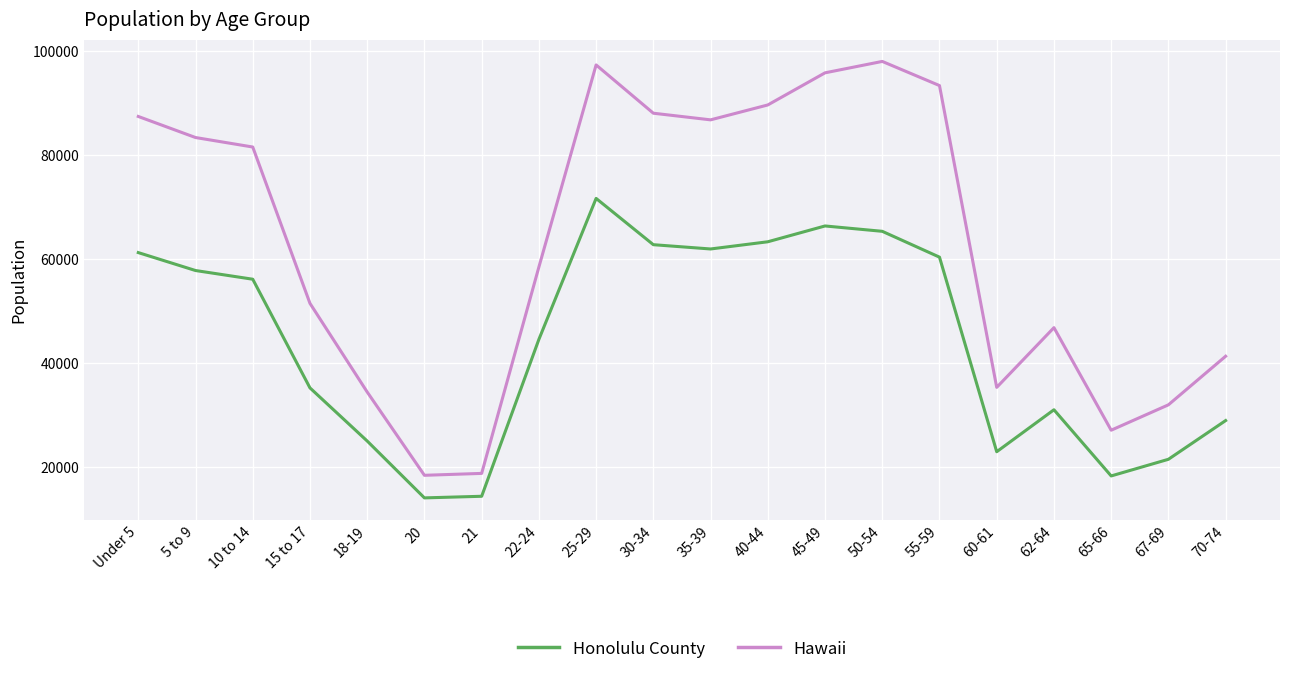

In Honolulu County, how many points are higher than both neighbors (excluding endpoints)?

3